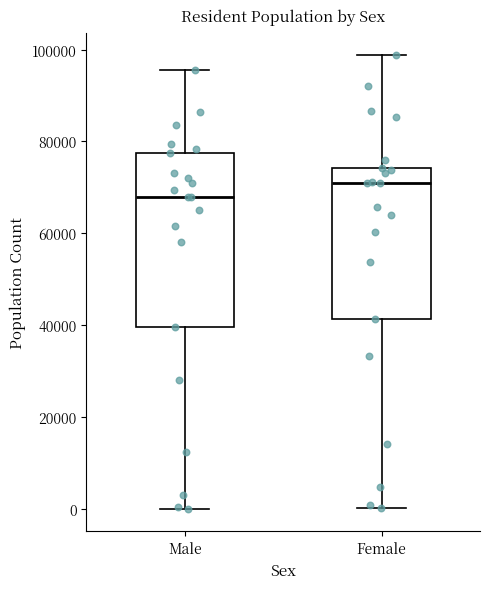

Comparing the boxes themselves (not the whiskers), which one is the tallest?

Male